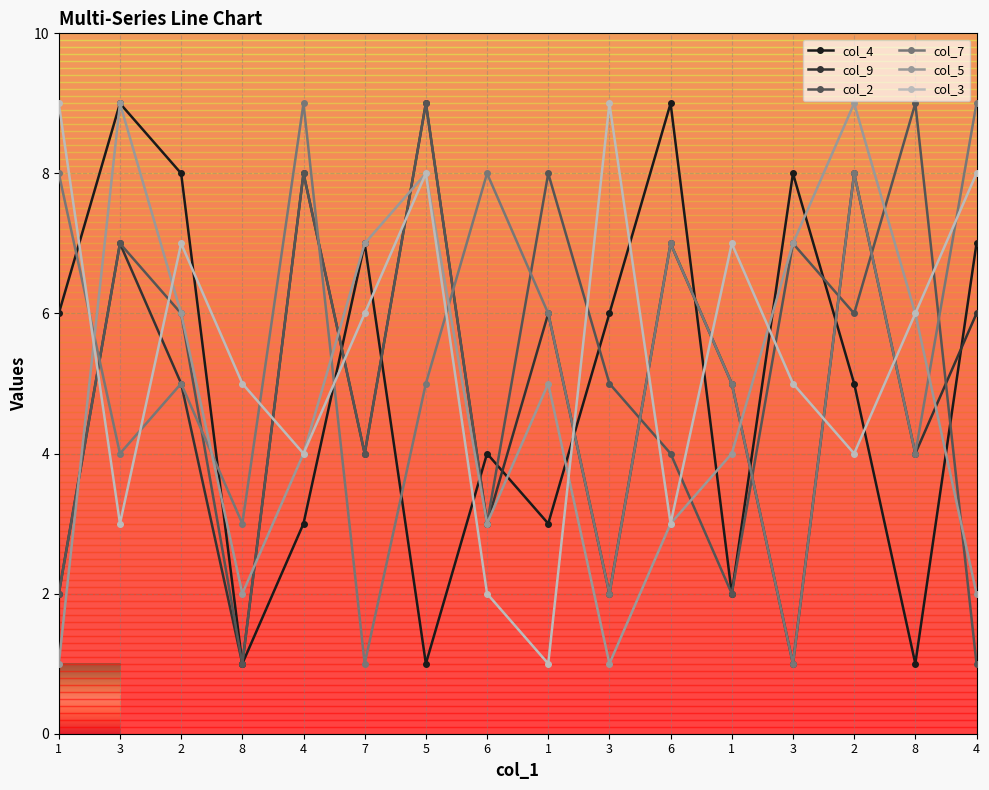

Does the chart have visible grid lines?

Yes